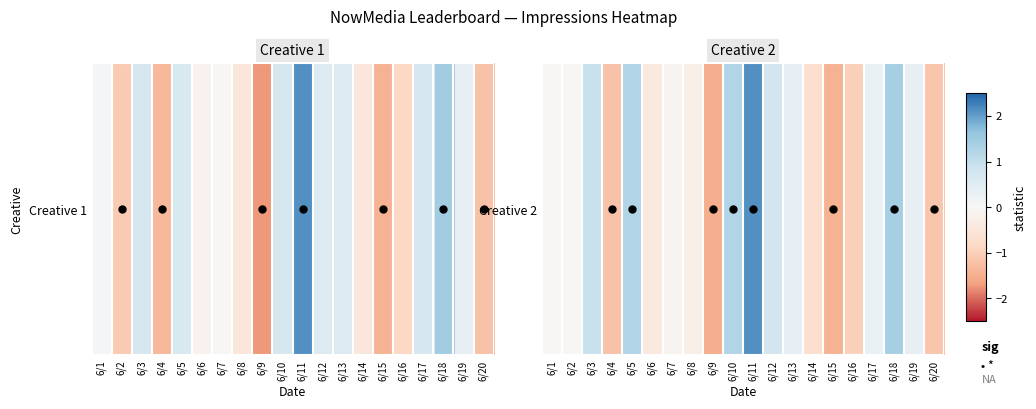

How many data points does each series have?

20